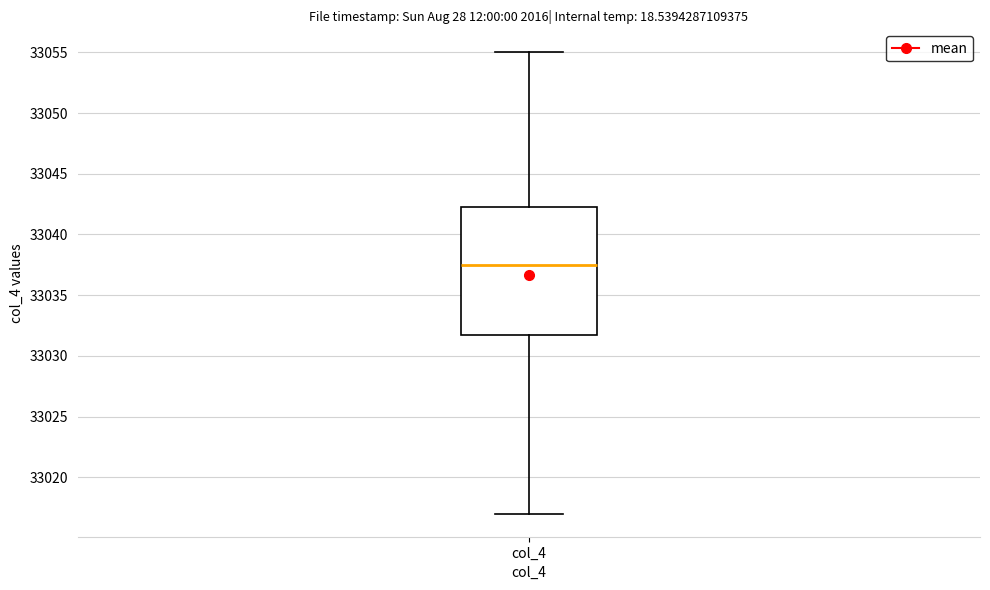

Where does the lower whisker of the box for col_4 end on the y-axis? The values are not printed on the chart, so give them approximately, as read against the axis.

33017.0